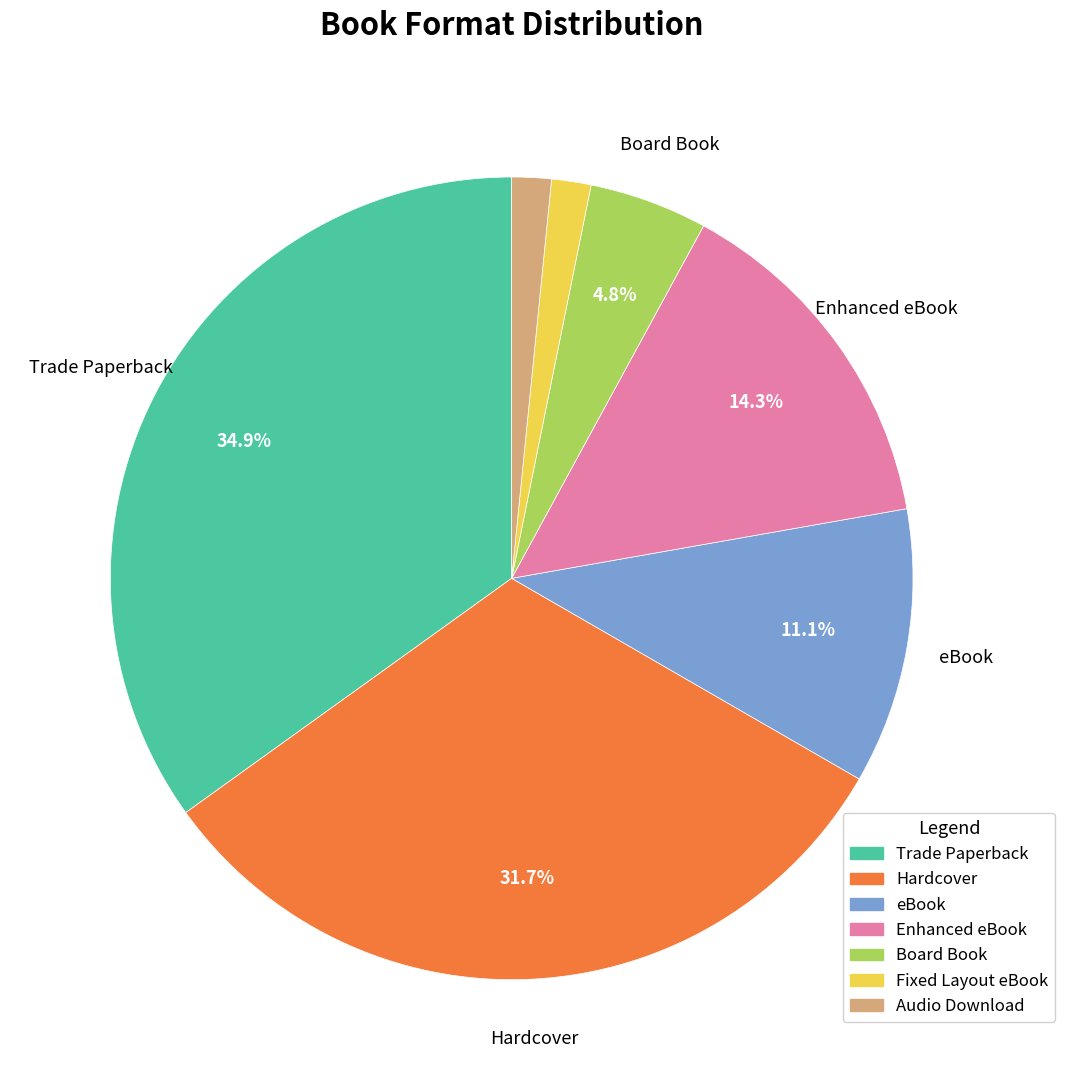

To the nearest percent, what is the average slice percentage?

14%